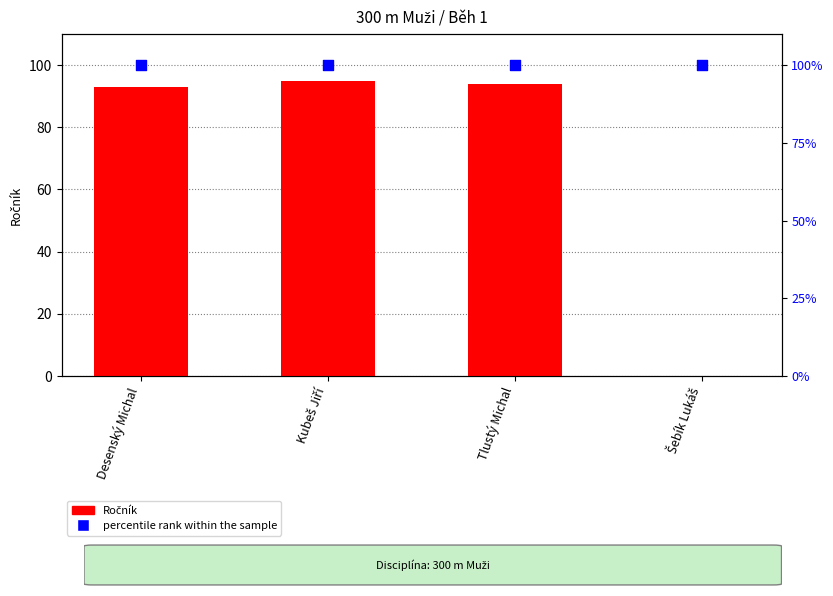

Which series reaches the minimum Y coordinate?

Ročník